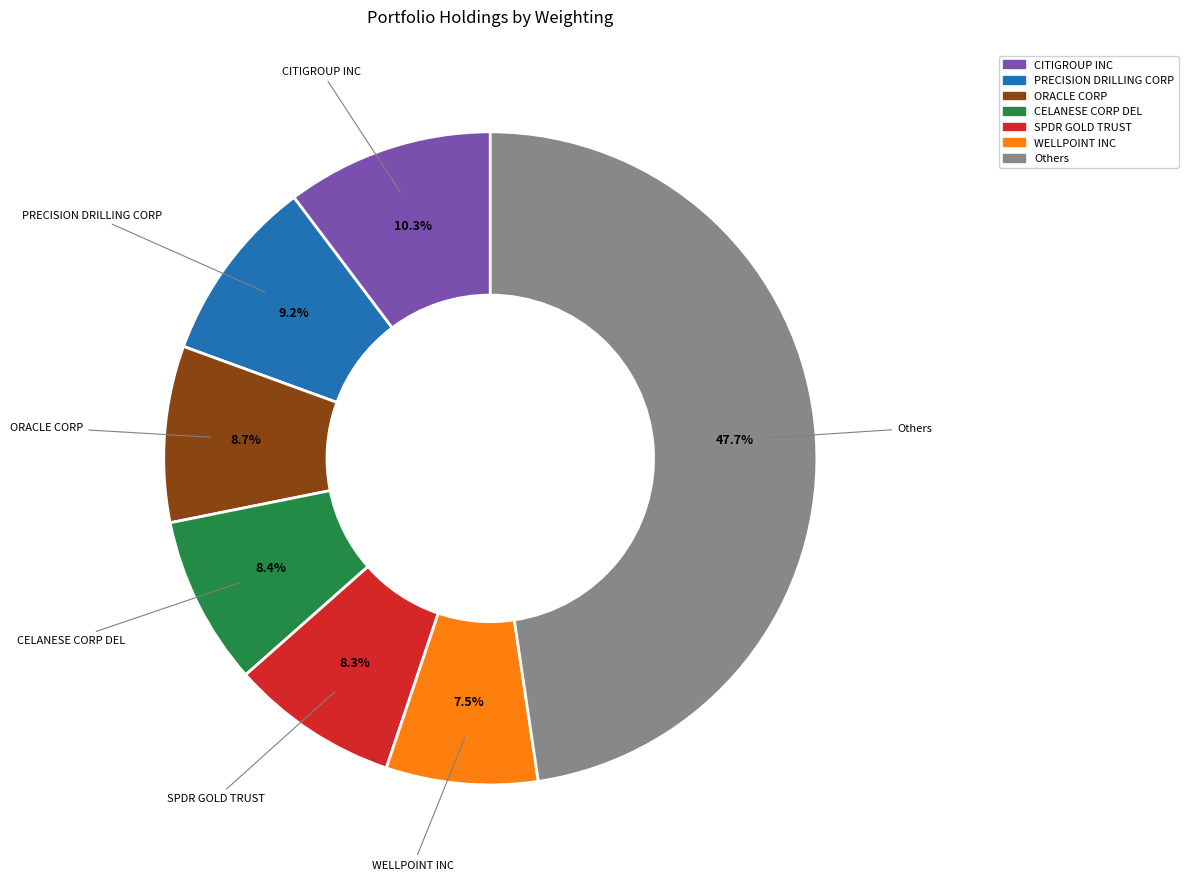

Is there a majority slice in this chart?

No